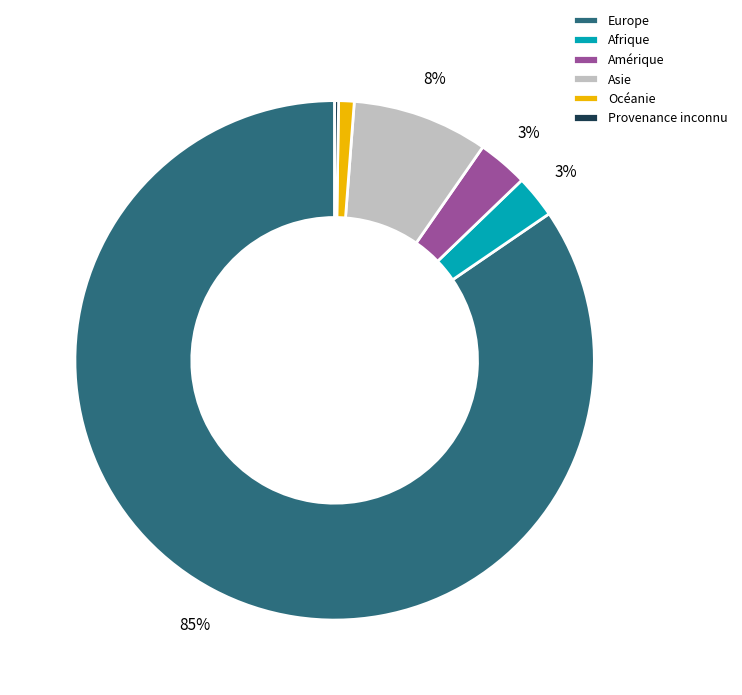

What is the largest slice in the pie chart?

Europe